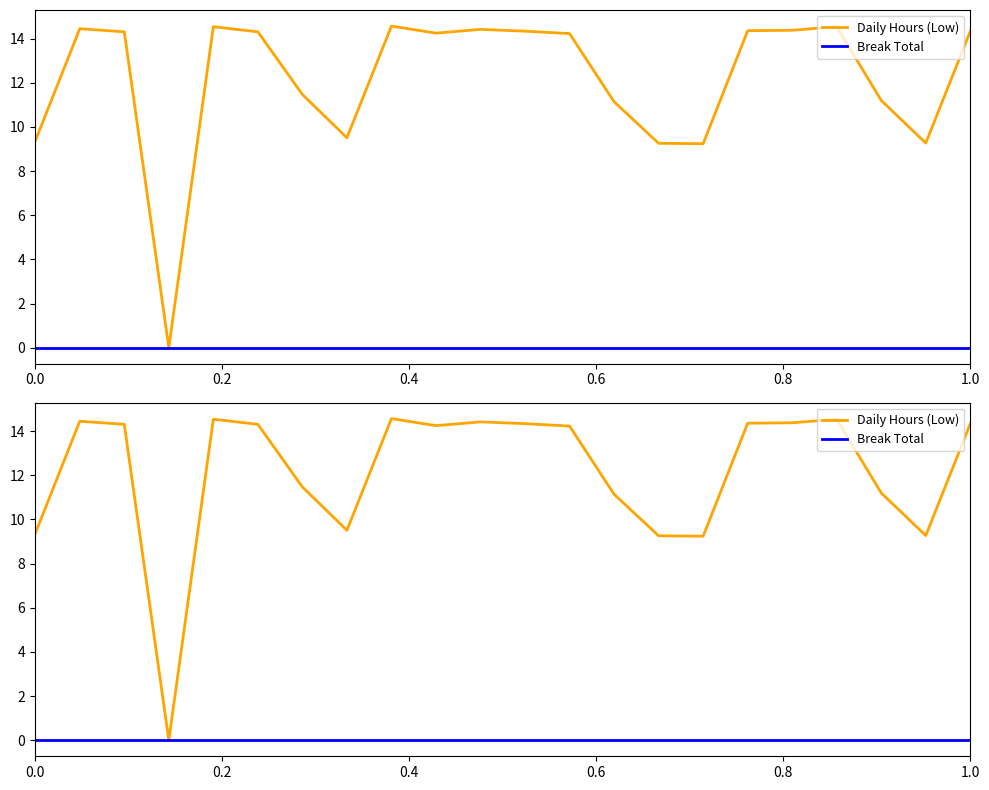

In Daily Hours (Low), how many points are lower than both neighbors (excluding endpoints)?

5